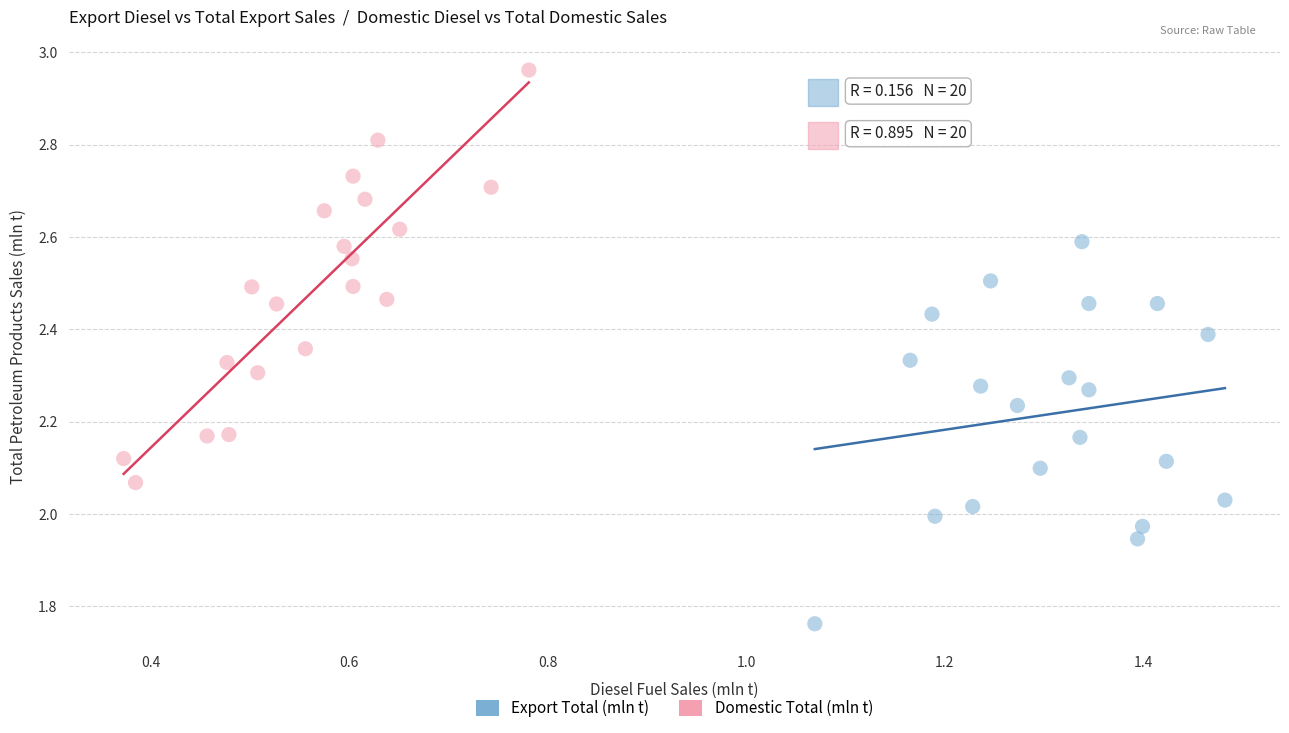

Which series reaches the maximum Y coordinate?

Domestic Total (mln t)